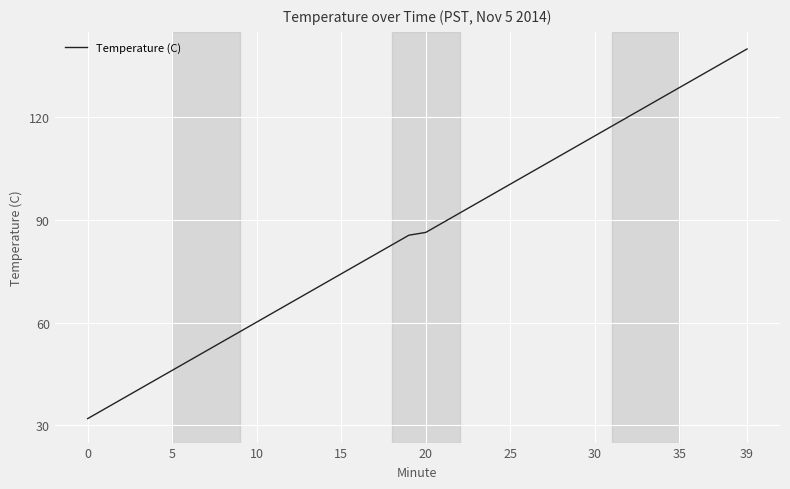

Reading left to right, extract all data points from this chart.

32.0	34.8	37.6	40.5	43.3	46.1	48.9	51.7	54.6	57.4	60.2	63.0	65.8	68.7	71.5	74.3	77.1	79.9	82.8	85.6	86.4	89.2	92.1	94.9	97.7	100.5	103.3	106.2	109.0	111.8	114.6	117.4	120.3	123.1	125.9	128.7	131.5	134.4	137.2	140.0